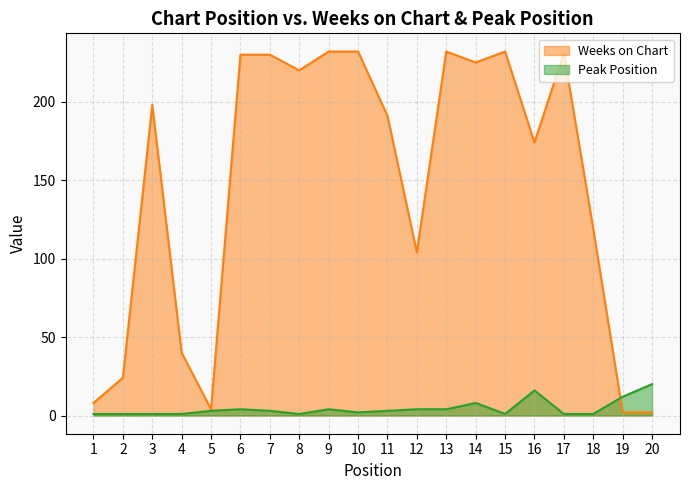

Which has a higher value, 6 or 12?

6